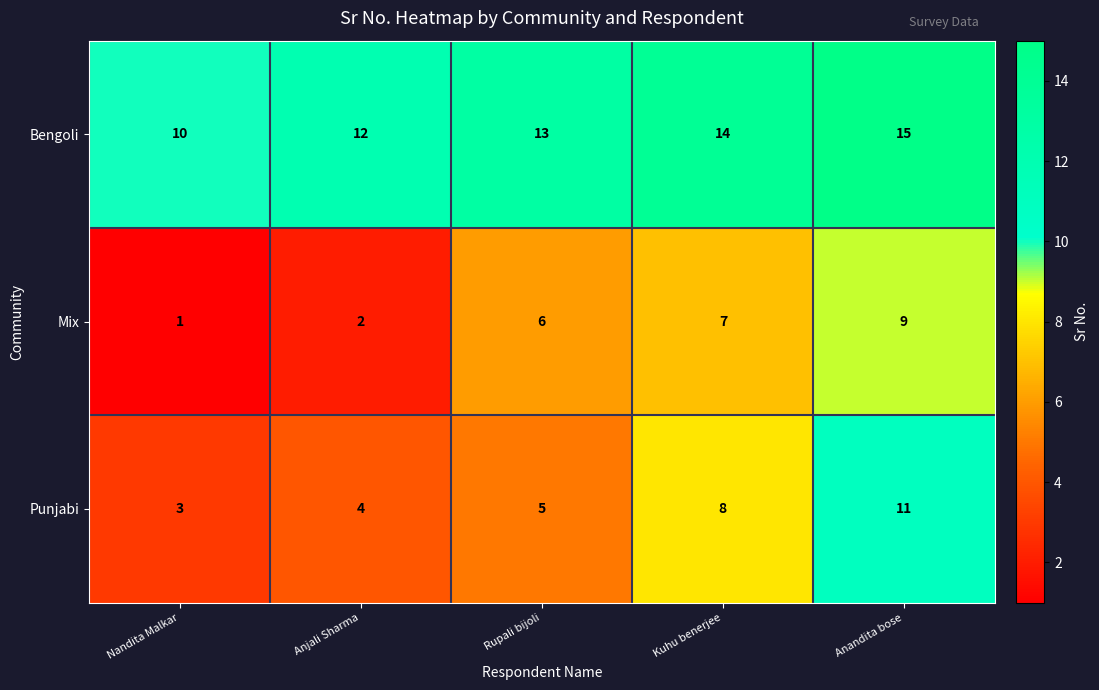

Reading left to right, what are all the values shown in this chart?

Bengoli: 10	12	13	14	15
Mix: 1	2	6	7	9
Punjabi: 3	4	5	8	11